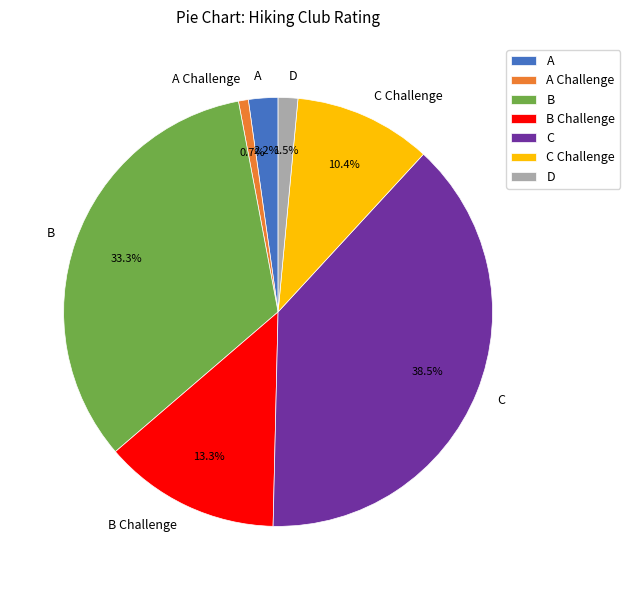

Which category has the biggest portion of the pie?

C